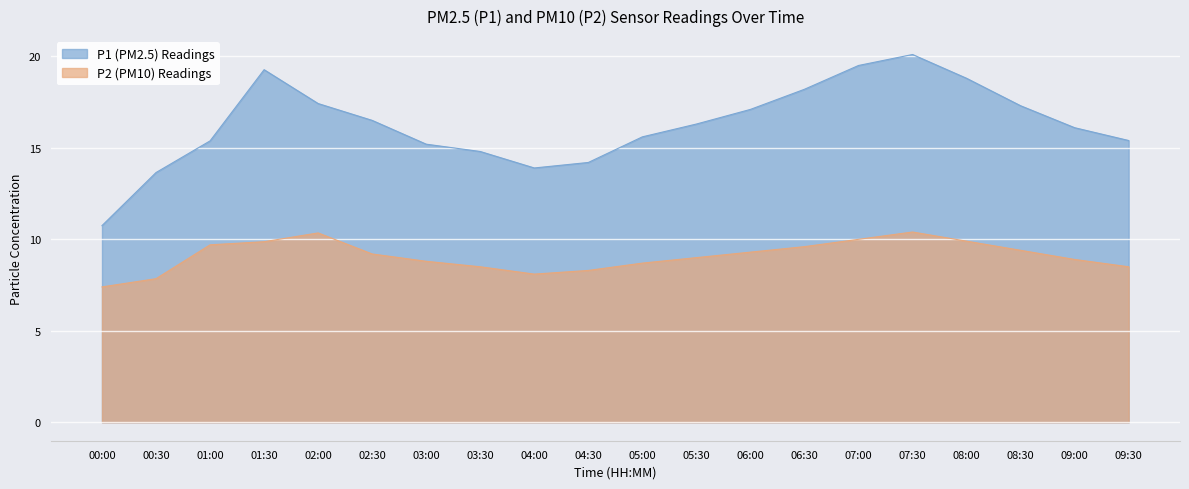

Which series has the largest total across all categories?

P1 (PM2.5) Readings